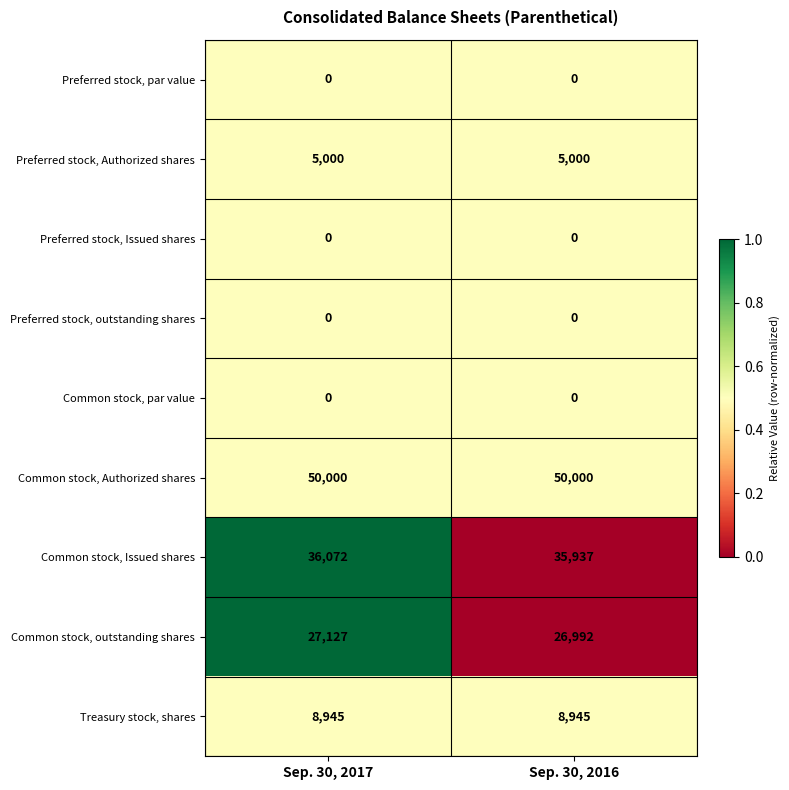

What value does the Common stock, Authorized shares series have at Sep. 30, 2017?

50000